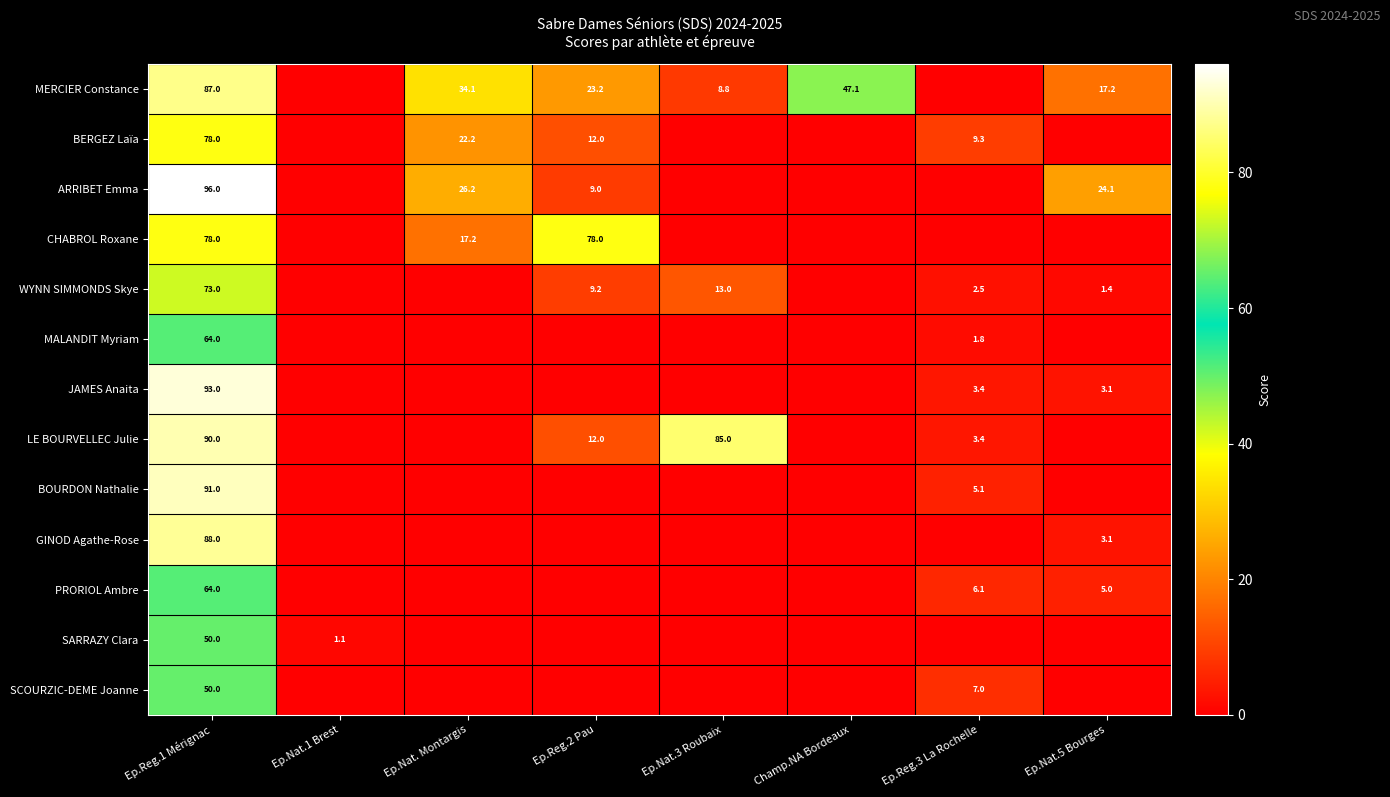

What is the difference between the LE BOURVELLEC Julie values at Ep.Reg.1 Mérignac and Ep.Reg.3 La Rochelle?

86.6